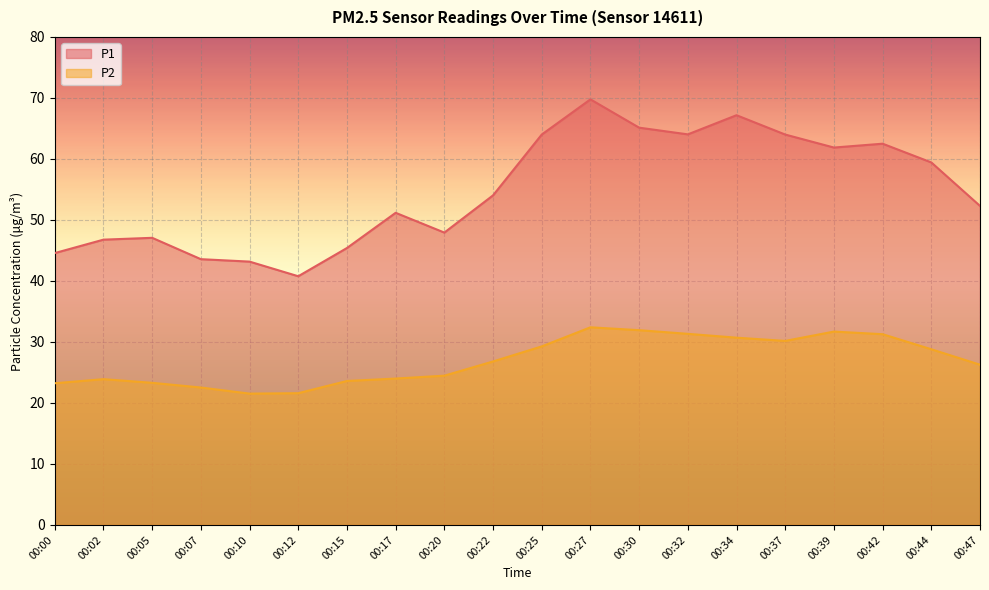

True or false: P1 has more than 0 interior local peaks.

True